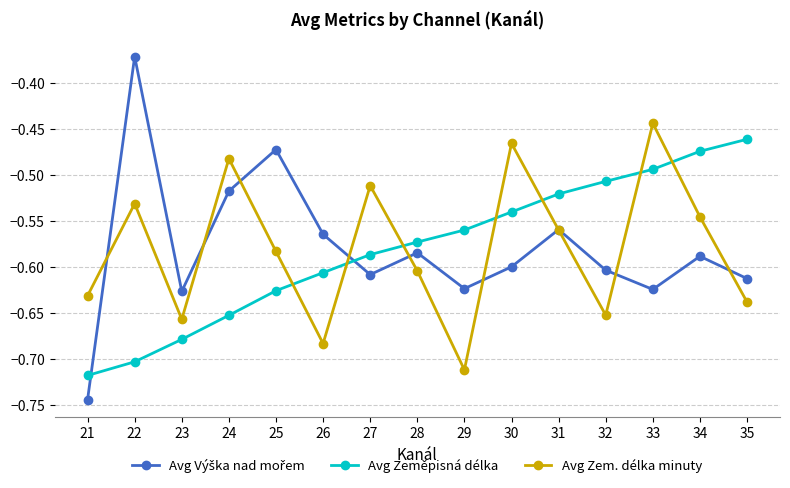

Where is Avg Zem. délka minuty nearest to the value 0?

33